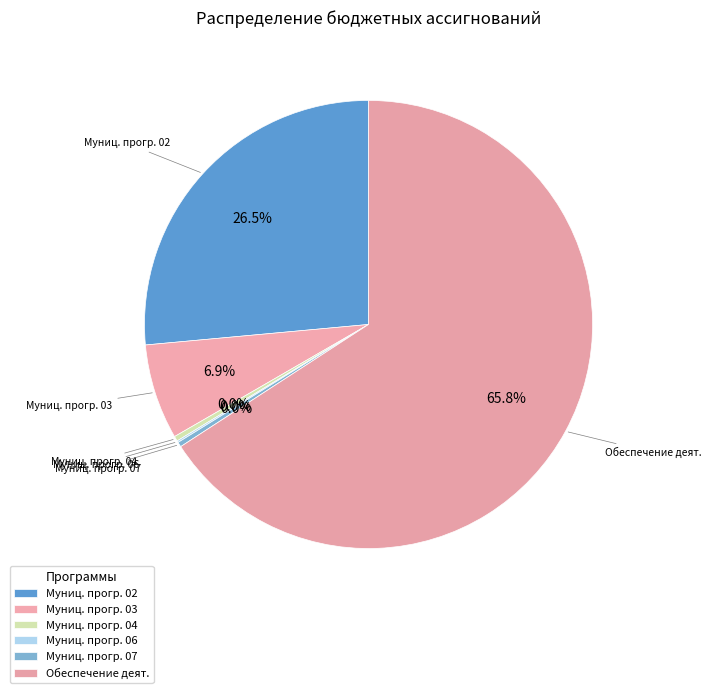

How many slices are in this pie chart?

6